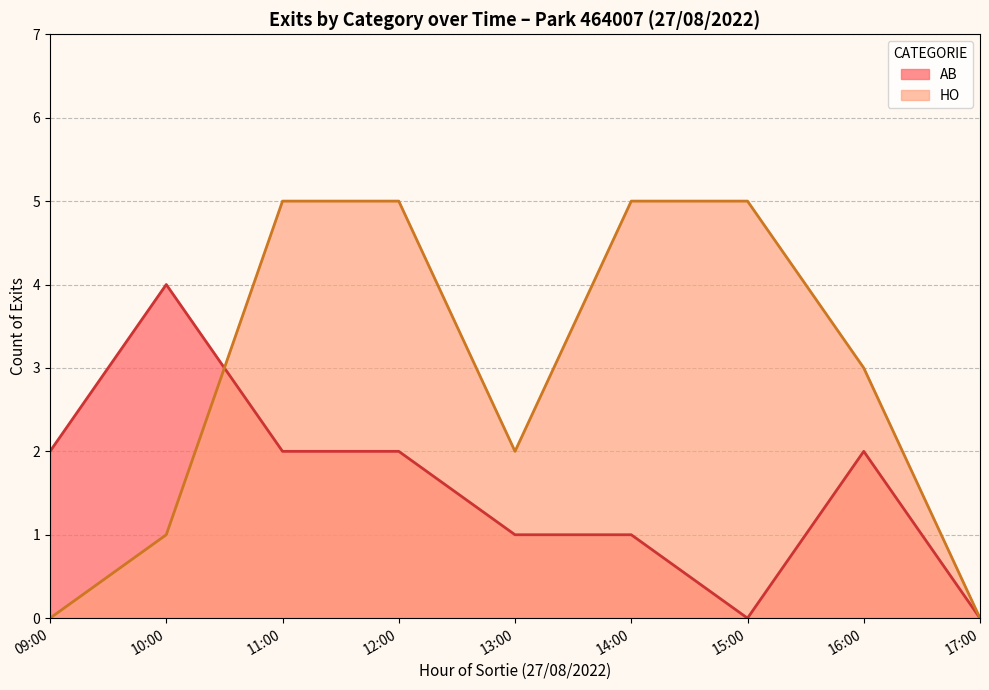

Which series changed the most between 09:00 and 13:00?

HO